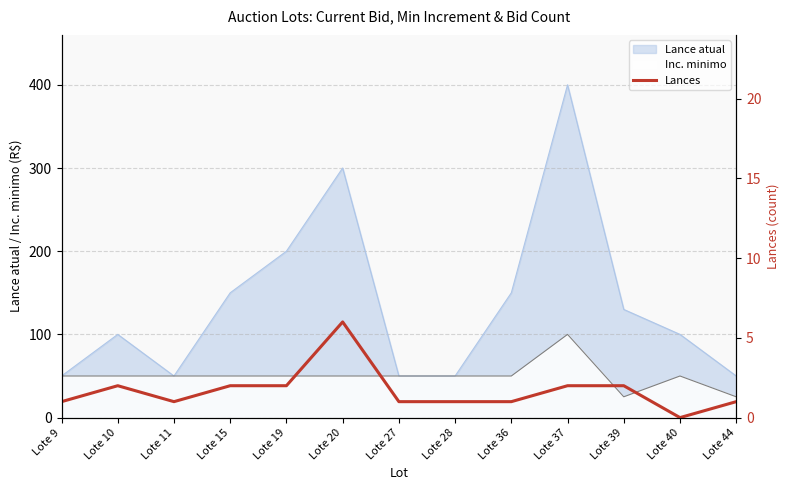

How many values are above zero?

12